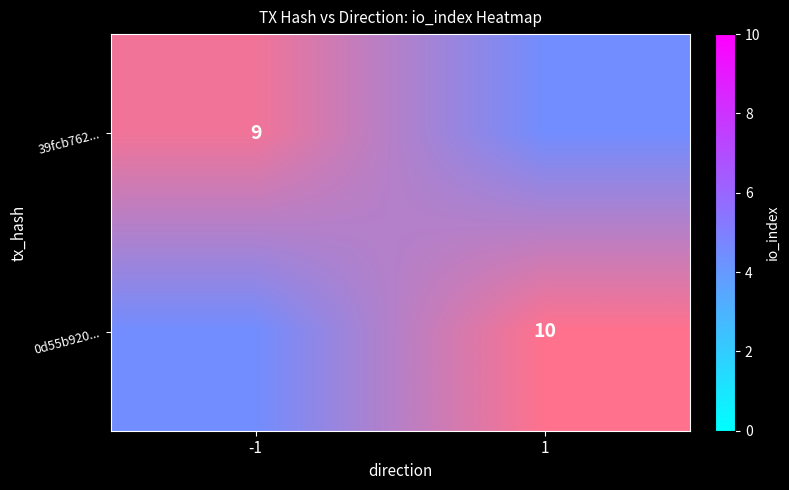

What is the highest value of the 0d55b920... series?

10